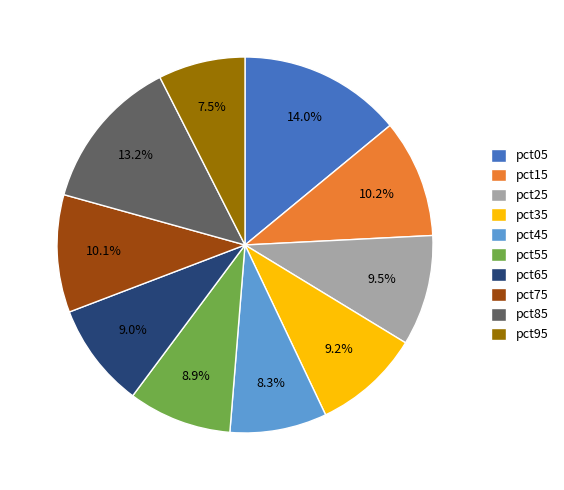

How many slices are in this pie chart?

10